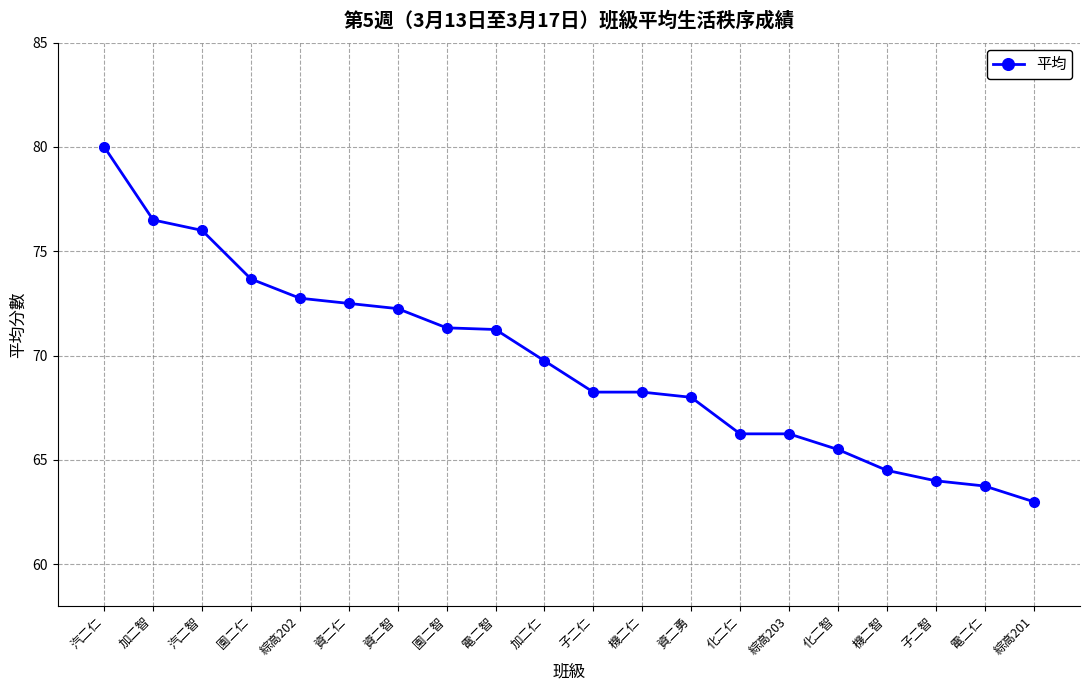

How many data points are above 69?

10